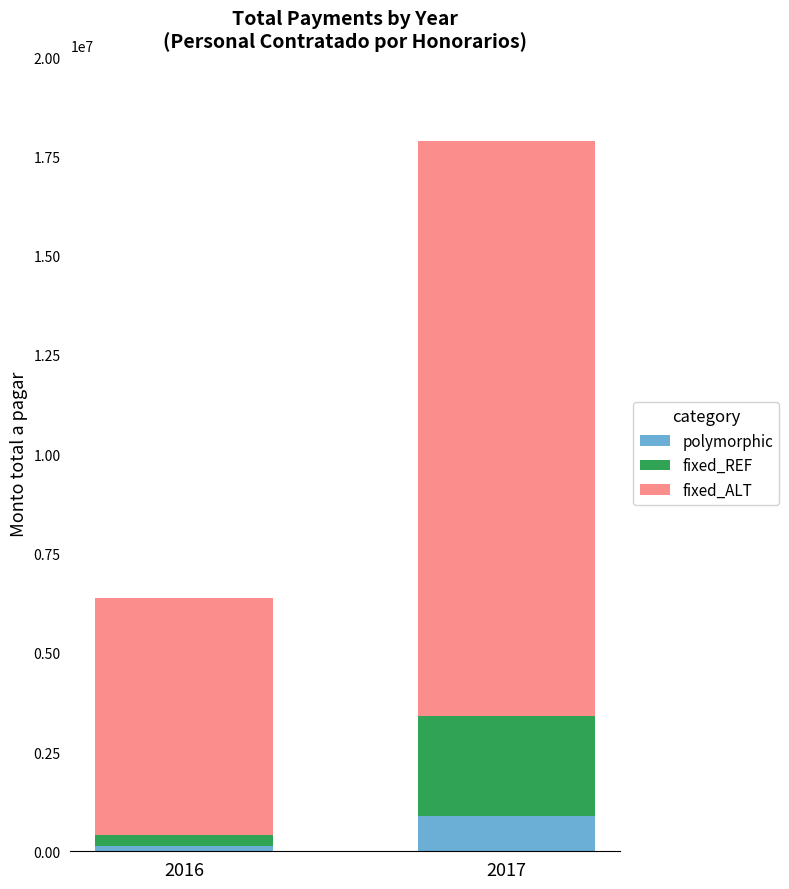

At which category is the sum across all series the highest?

2017